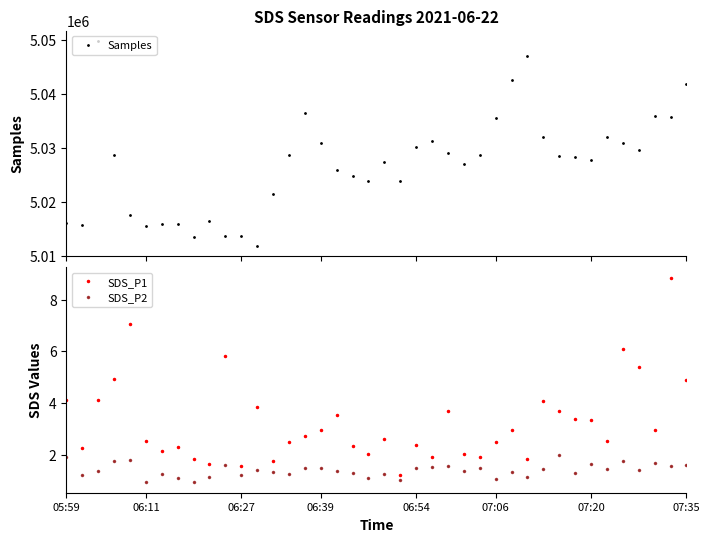

True or false: Samples and SDS_P2 cross at least once.

False